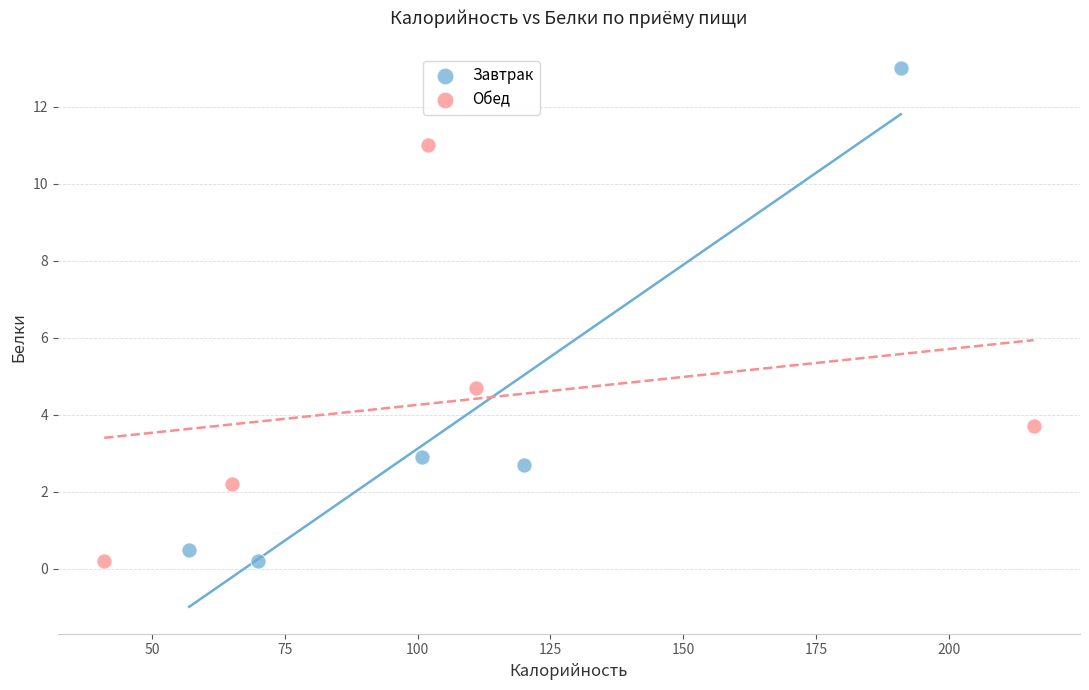

Which series reaches the maximum Y coordinate?

Завтрак